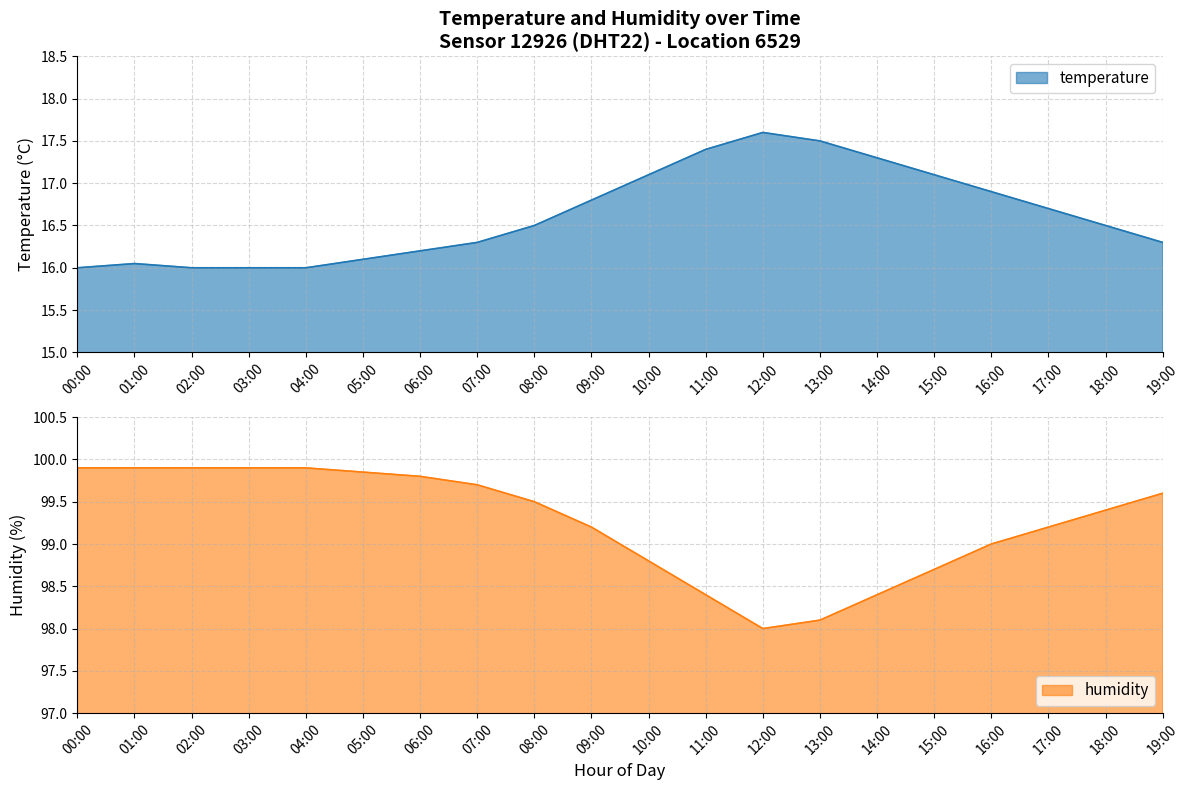

Which series has the largest total across all categories?

humidity